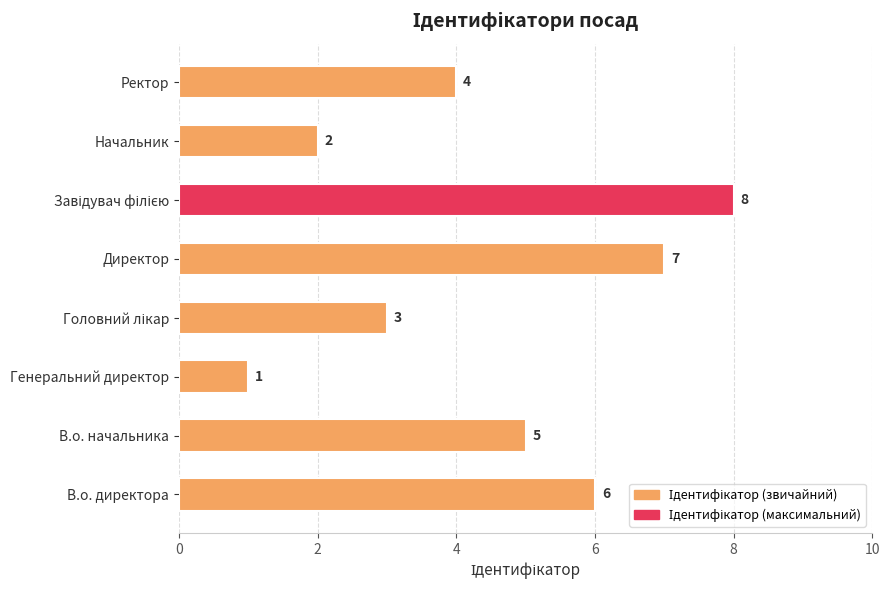

What is the change in value from В.о. начальника to Генеральний директор?

-4